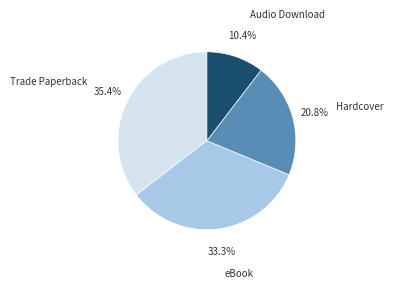

What percentage is the Audio Download slice, to the nearest percent?

10%